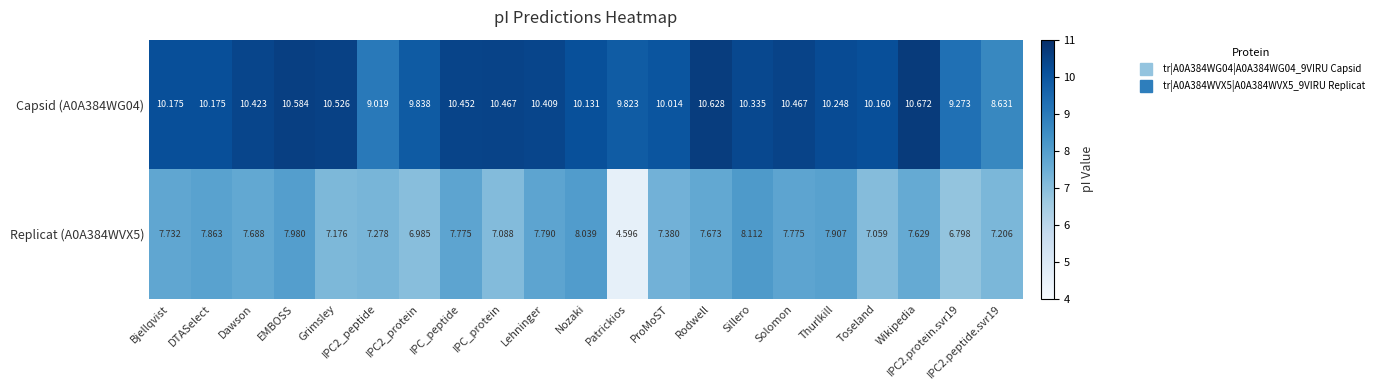

At which category does the chart reach its peak across all series?

Wikipedia